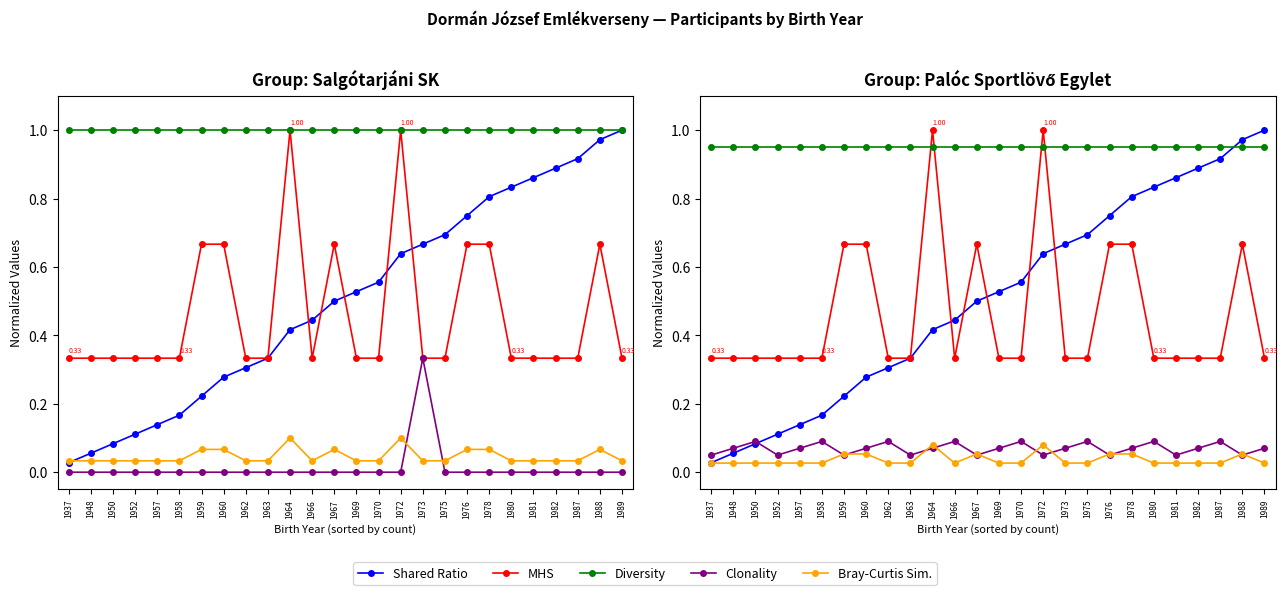

At which label is Shared Ratio closest to 0?

1937